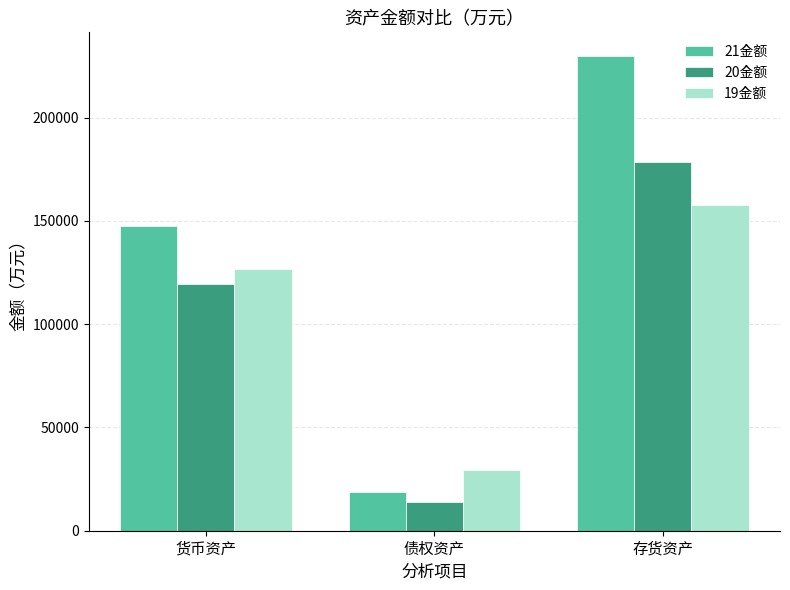

How many data points does each series have?

3